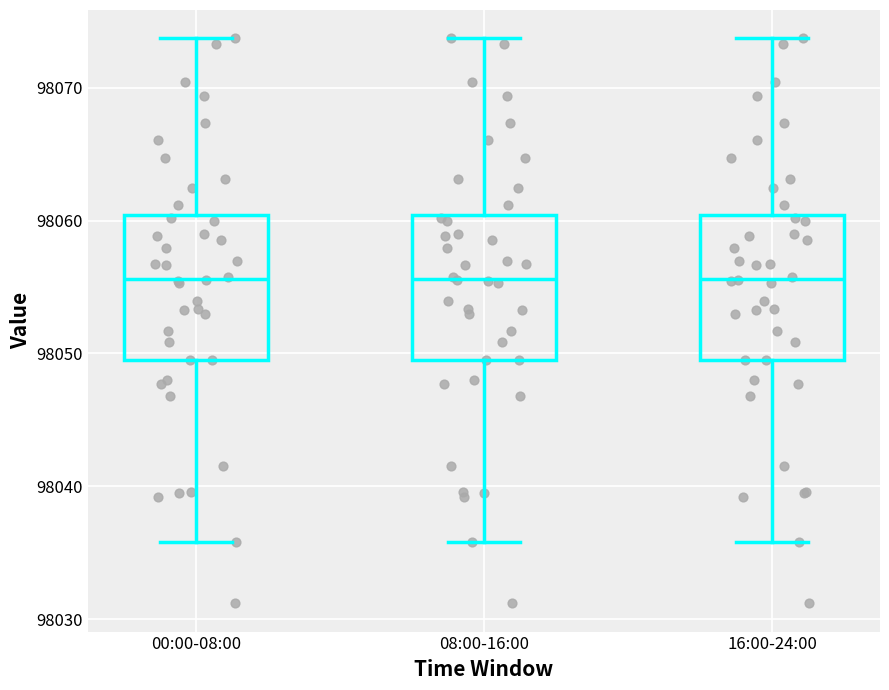

Reading left to right, transcribe this box plot: for each box, give where its median line is, the range the box spans, and where its two whiskers end, as read against the y-axis. The values are not printed on the chart, so give them approximately, as read against the axis.

00:00-08:00: median 98056, box 98050 to 98060, whiskers 98036 to 98074
08:00-16:00: median 98056, box 98050 to 98060, whiskers 98036 to 98074
16:00-24:00: median 98056, box 98050 to 98060, whiskers 98036 to 98074